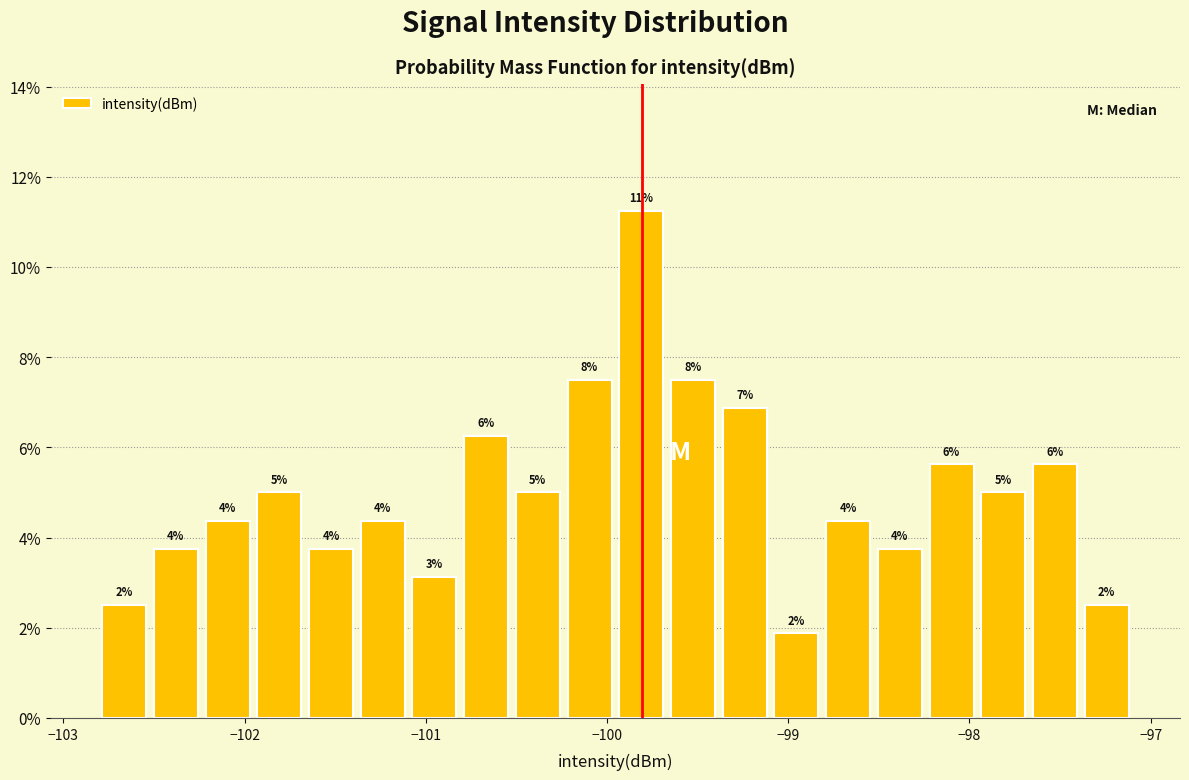

Read against the x-axis, roughly where is the centre of the tallest bar?

-99.8